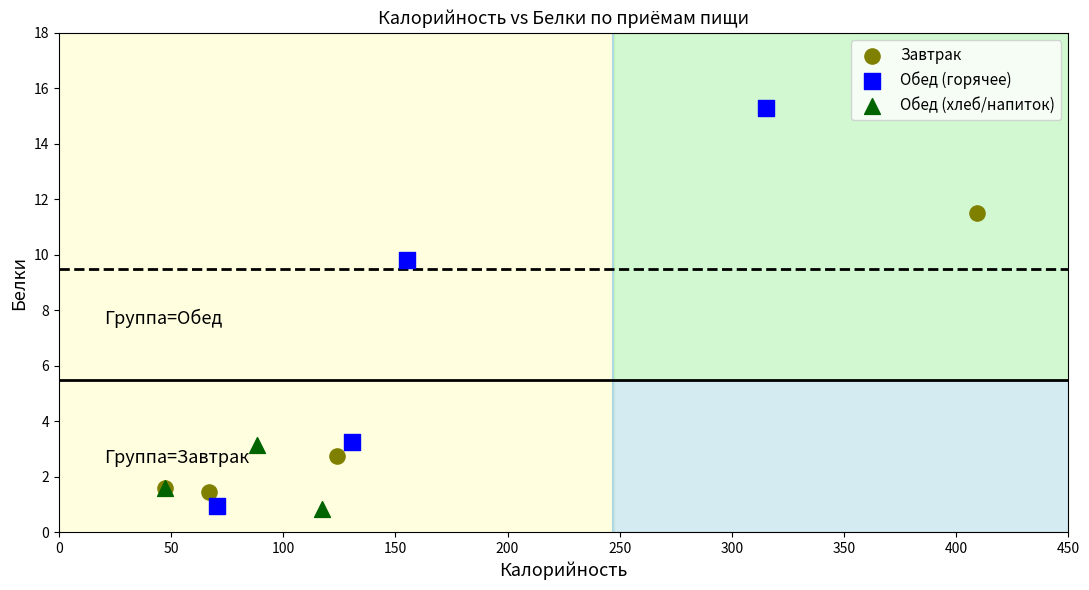

Which series contains the highest Y value?

Обед (горячее)